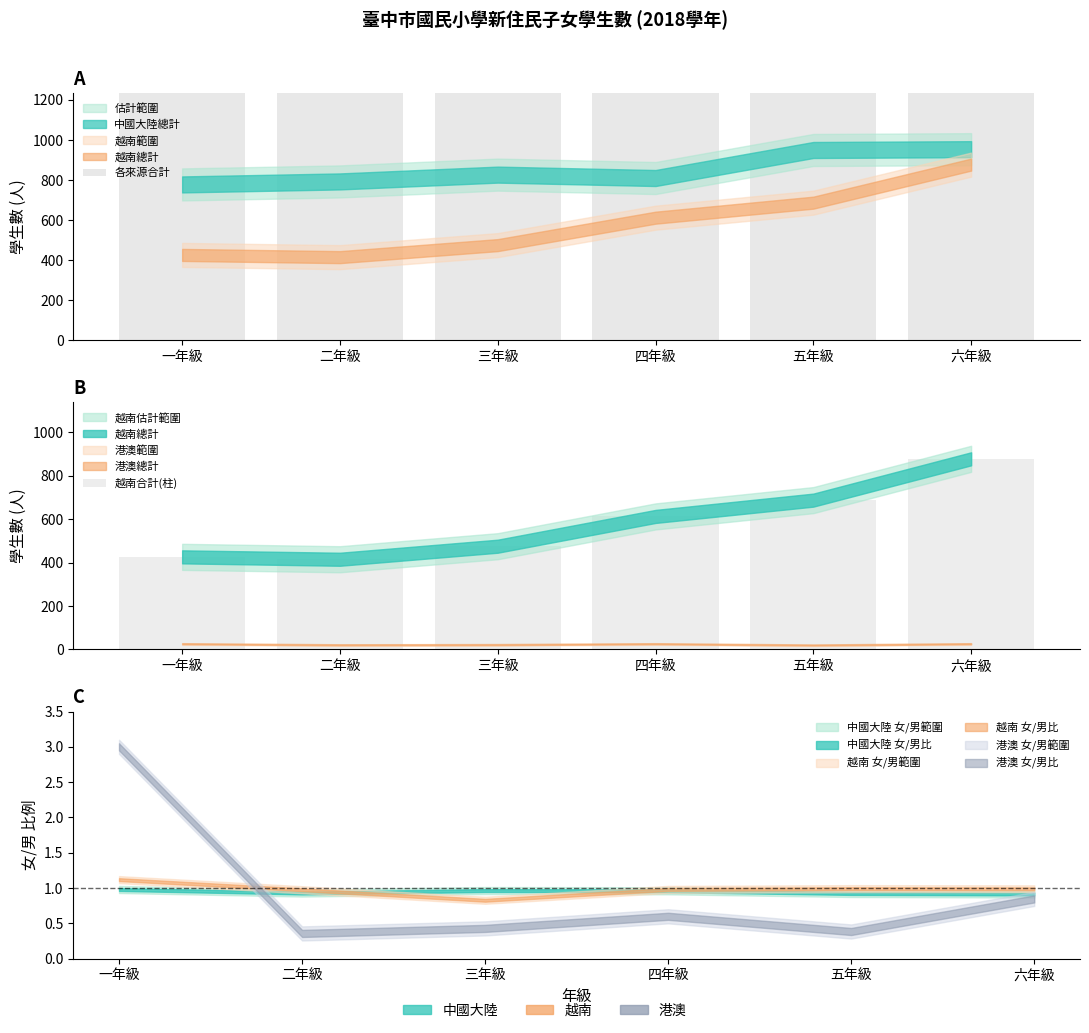

What is the label of the 1st bar from the right?

六年級